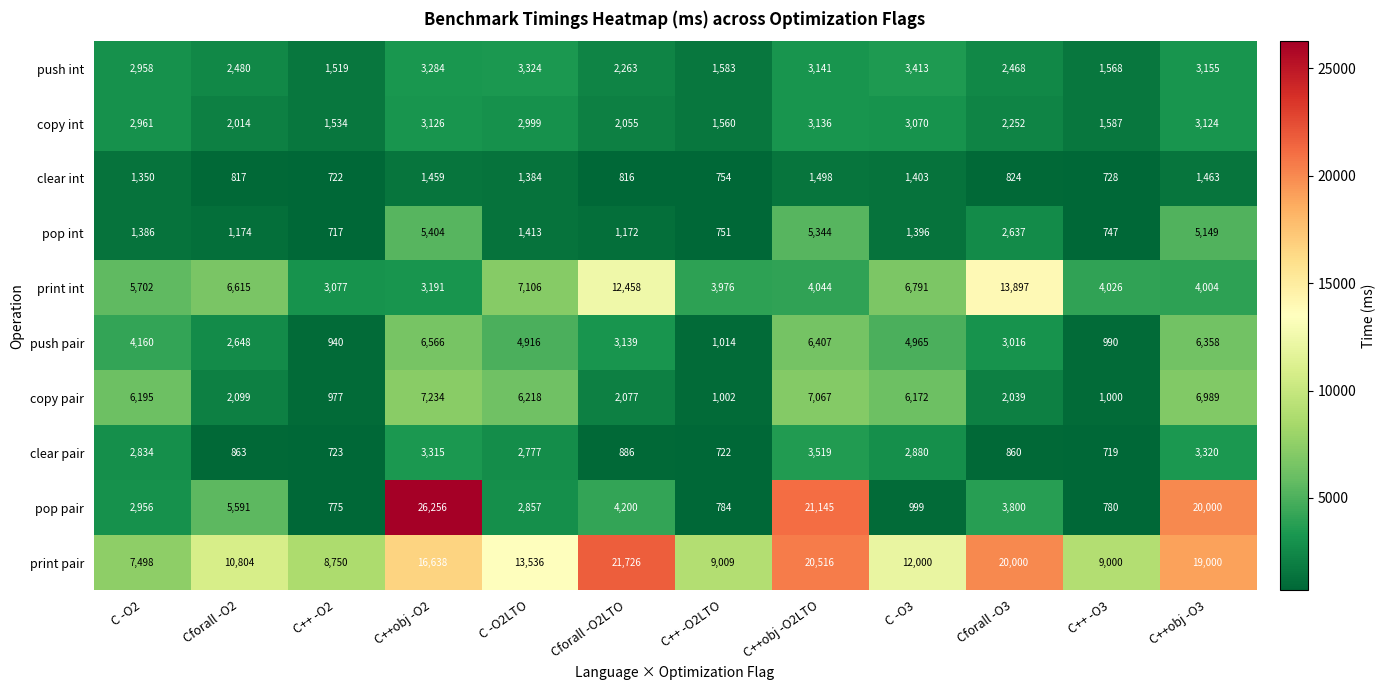

The value of pop int at C++ -O2 is 1177. True or false?

False